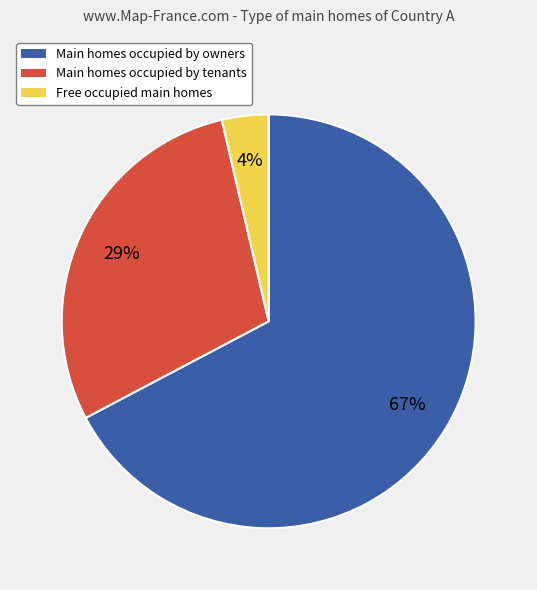

To the nearest percent, what is the average slice percentage?

33%